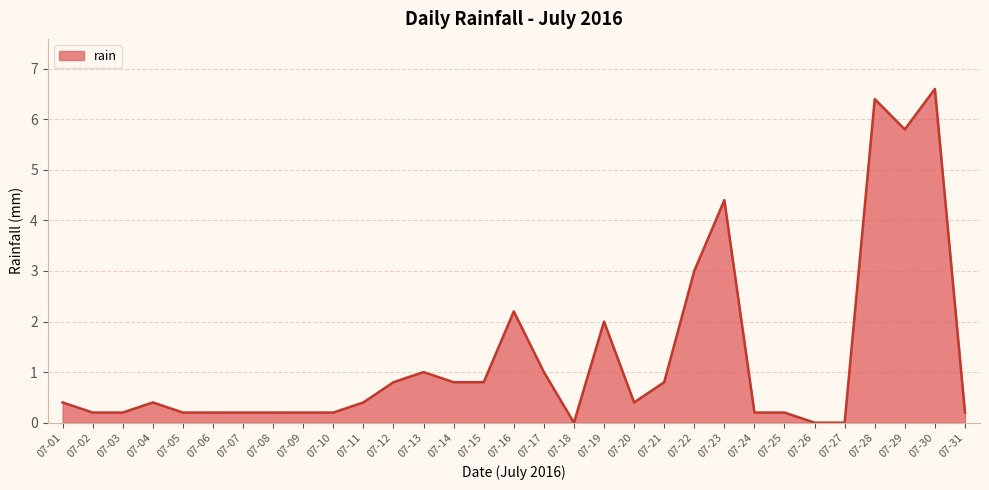

Reading left to right, list all the values displayed in this chart.

0.4	0.2	0.2	0.4	0.2	0.2	0.2	0.2	0.2	0.2	0.4	0.8	1.0	0.8	0.8	2.2	1.0	0.0	2.0	0.4	0.8	3.0	4.4	0.2	0.2	0.0	0.0	6.4	5.8	6.6	0.2